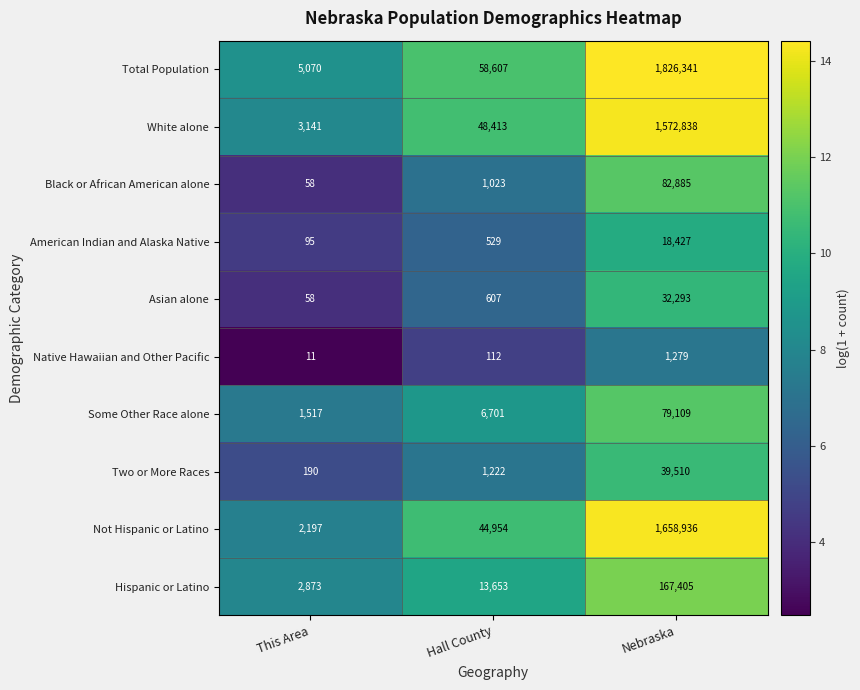

What is the difference between the highest and lowest values at This Area?

5059